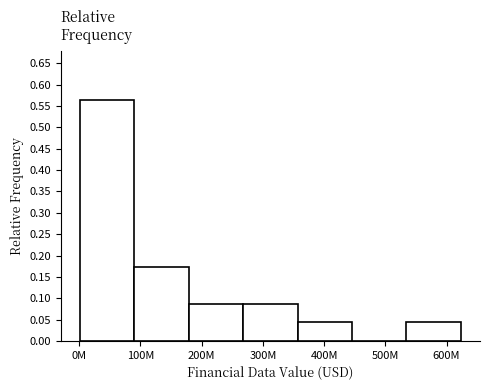

Is it true that the value at 500M is 0.0?

True